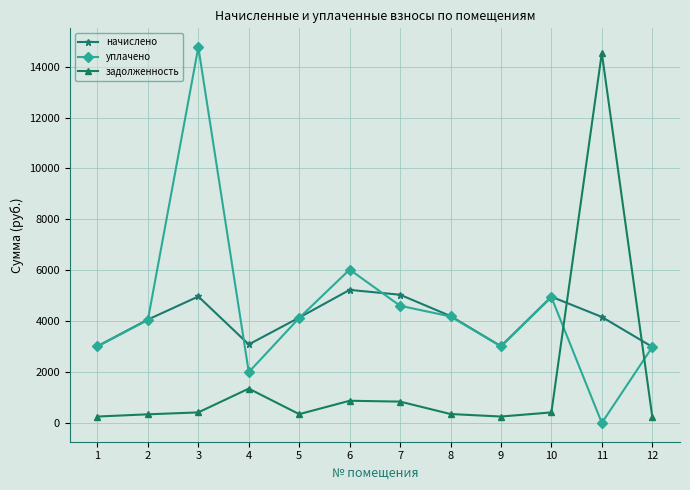

Where is the first local maximum for начислено?

3